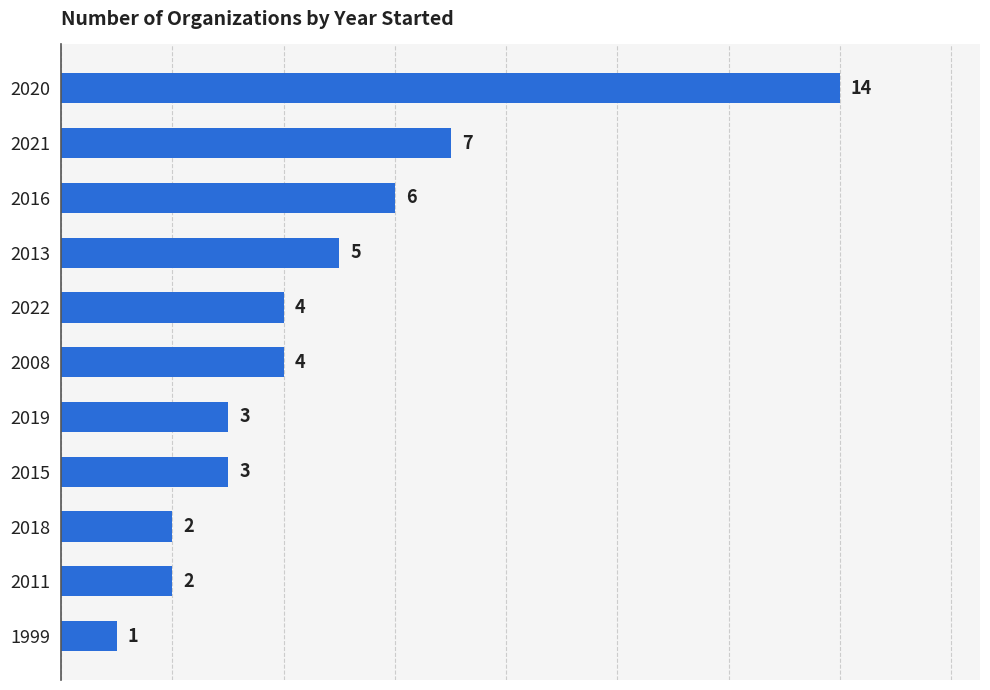

What is the ratio of the value at 2022 to the value at 2008?

1.0